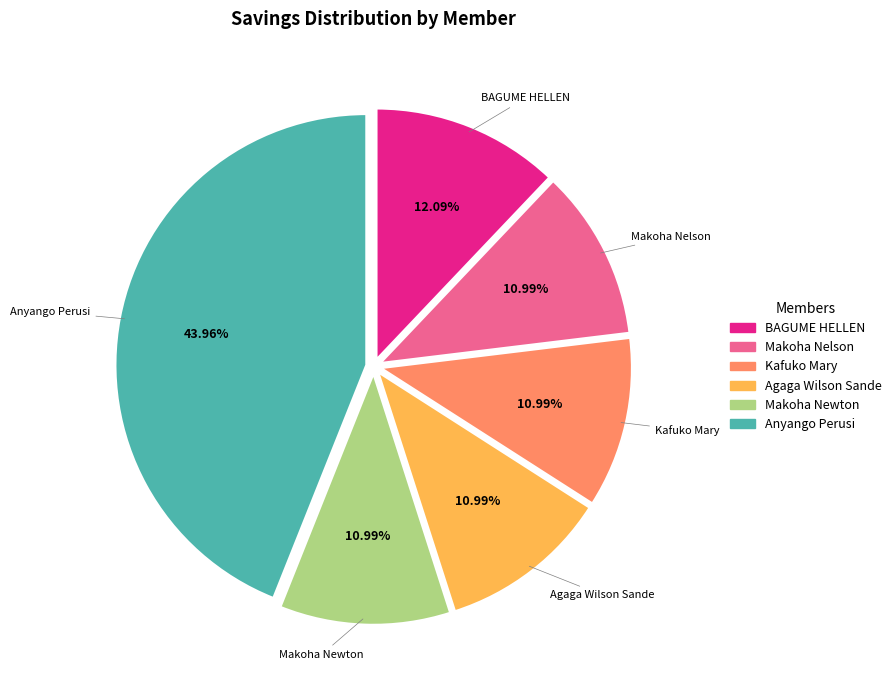

To the nearest percent, what is the average slice percentage?

17%